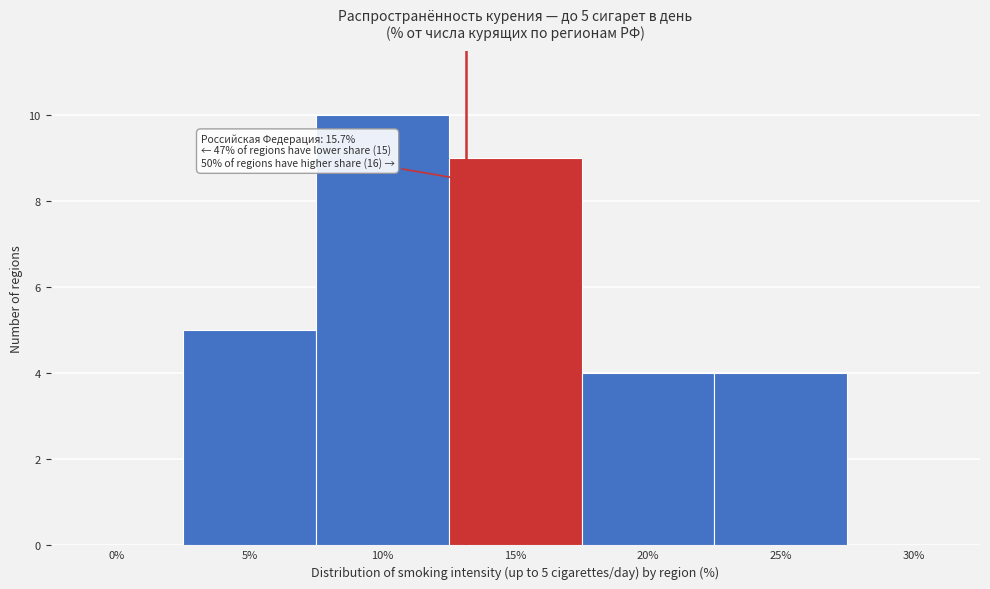

Reading right to left, extract all data points from this chart.

30%=0	25%=4	20%=4	15%=9	10%=10	5%=5	0%=0